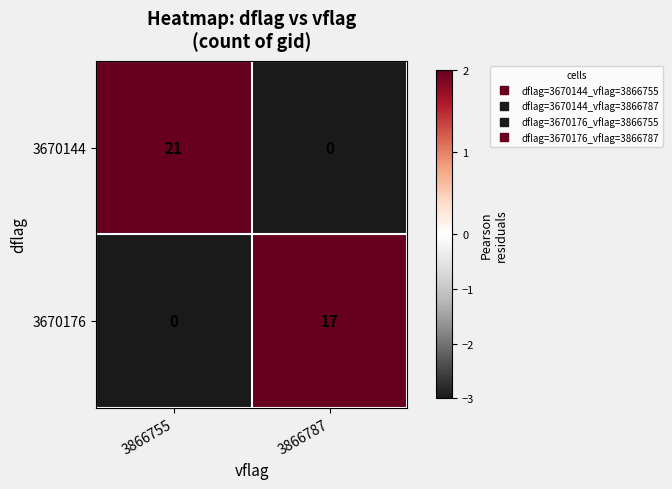

How many distinct data groups are displayed?

2